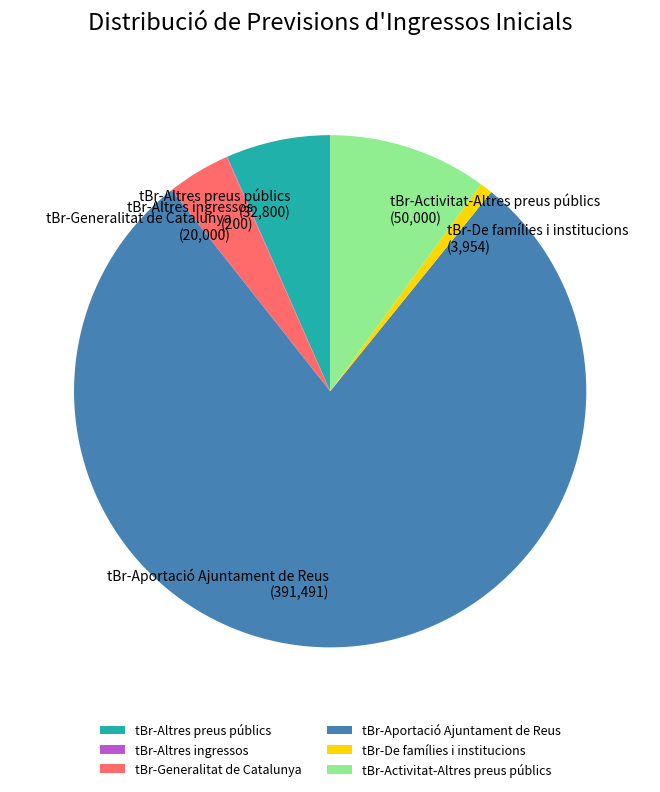

What is the ratio of the value at tBr-Altres preus públics (32,800) to the value at tBr-Generalitat de Catalunya (20,000)?

1.6